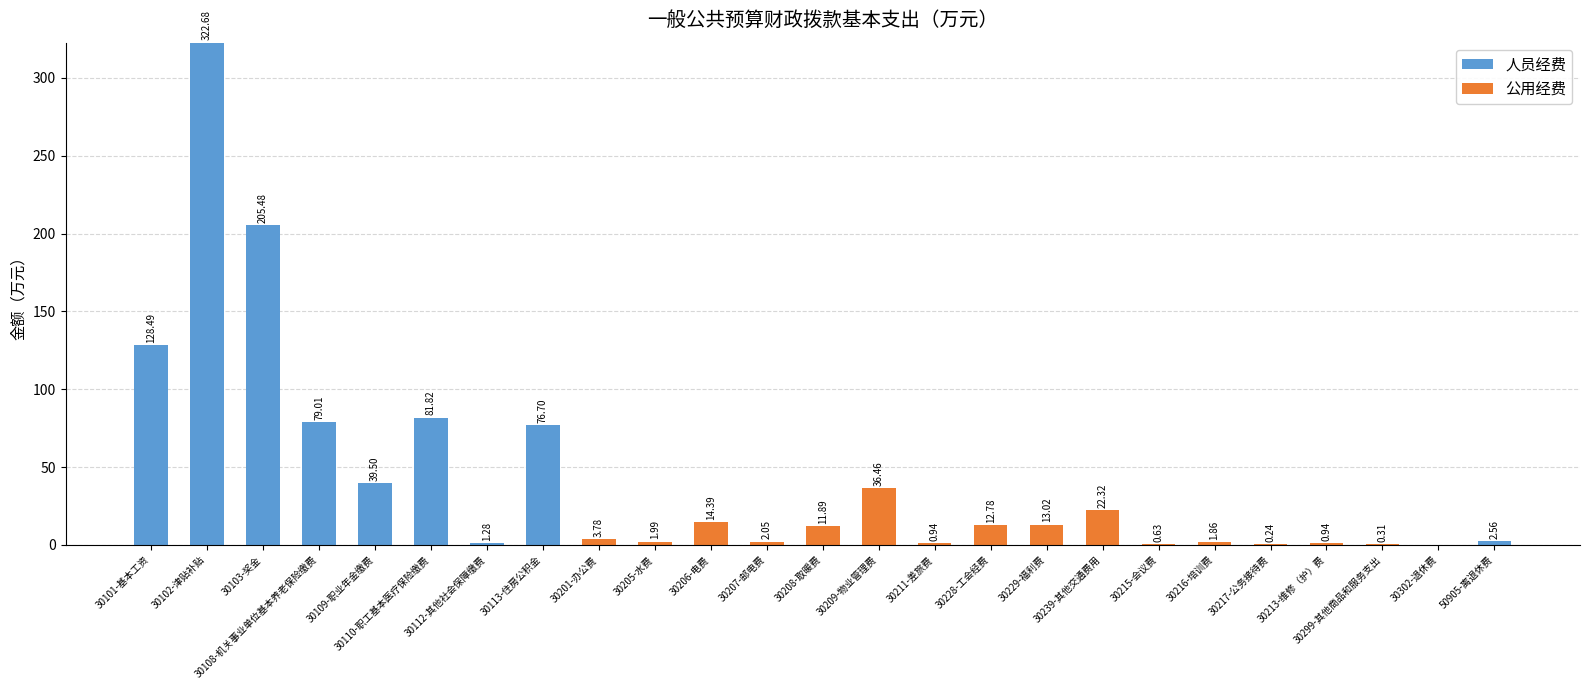

What is the total value across all series at 30113-住房公积金?

76.7